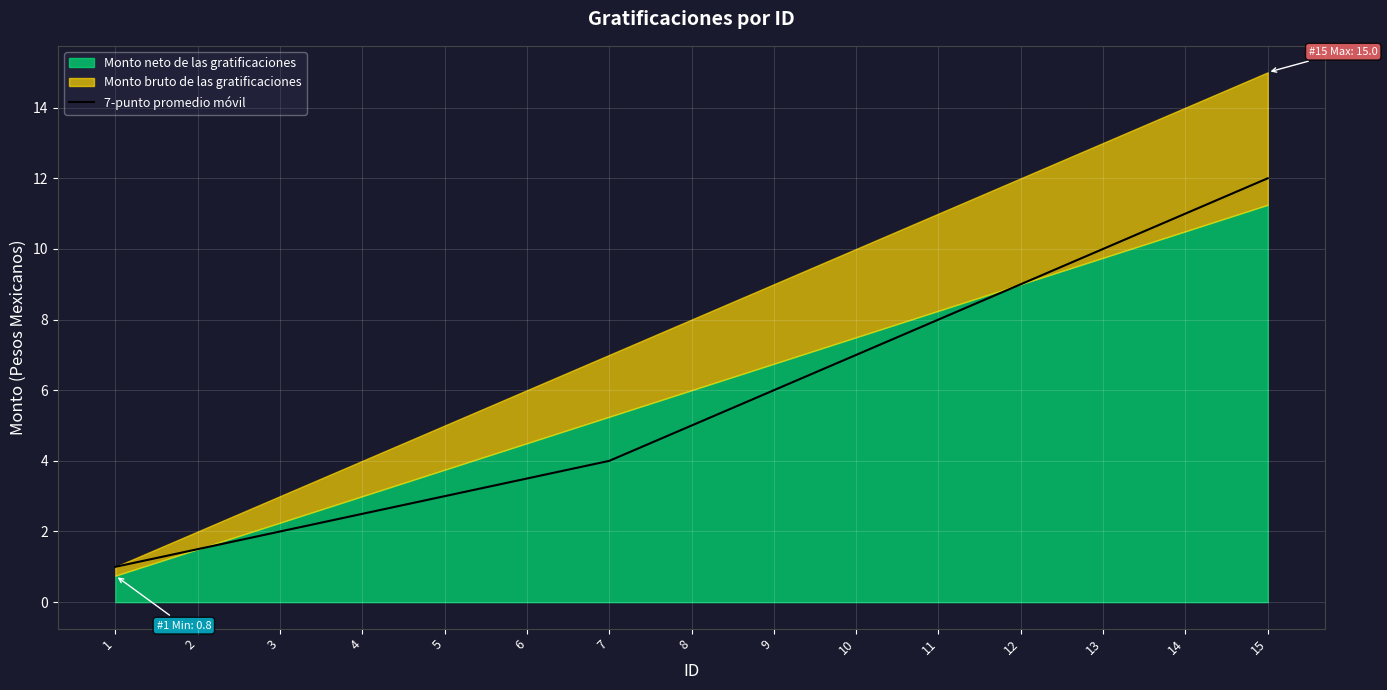

Which has a higher value, 7 or 14?

14